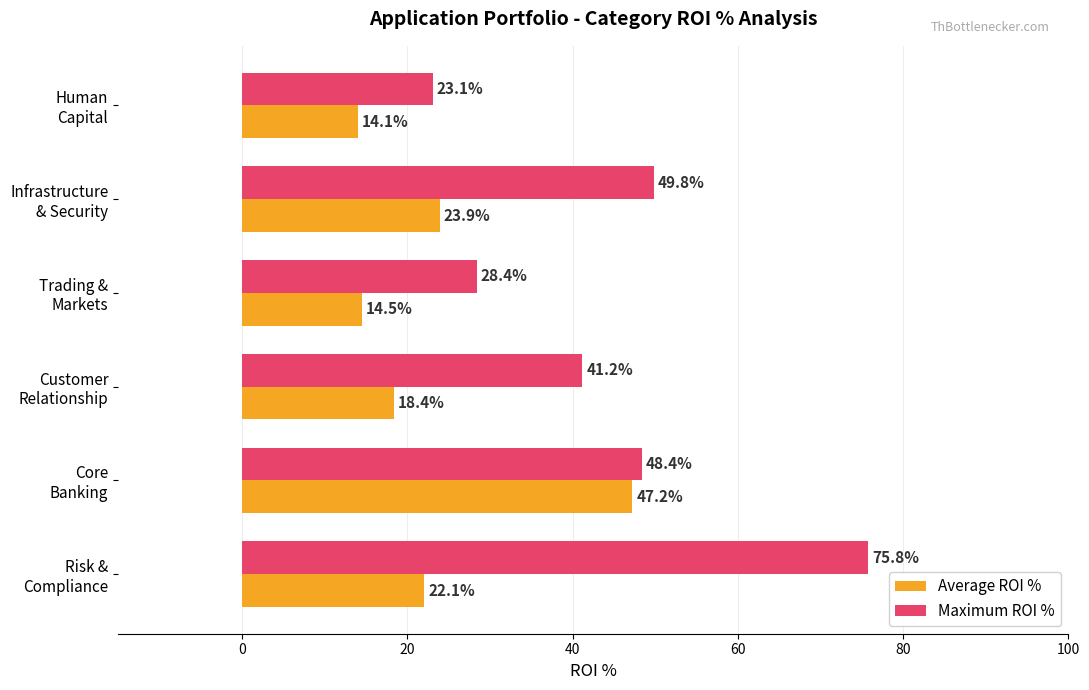

Which series has the widest spread of values?

Maximum ROI %